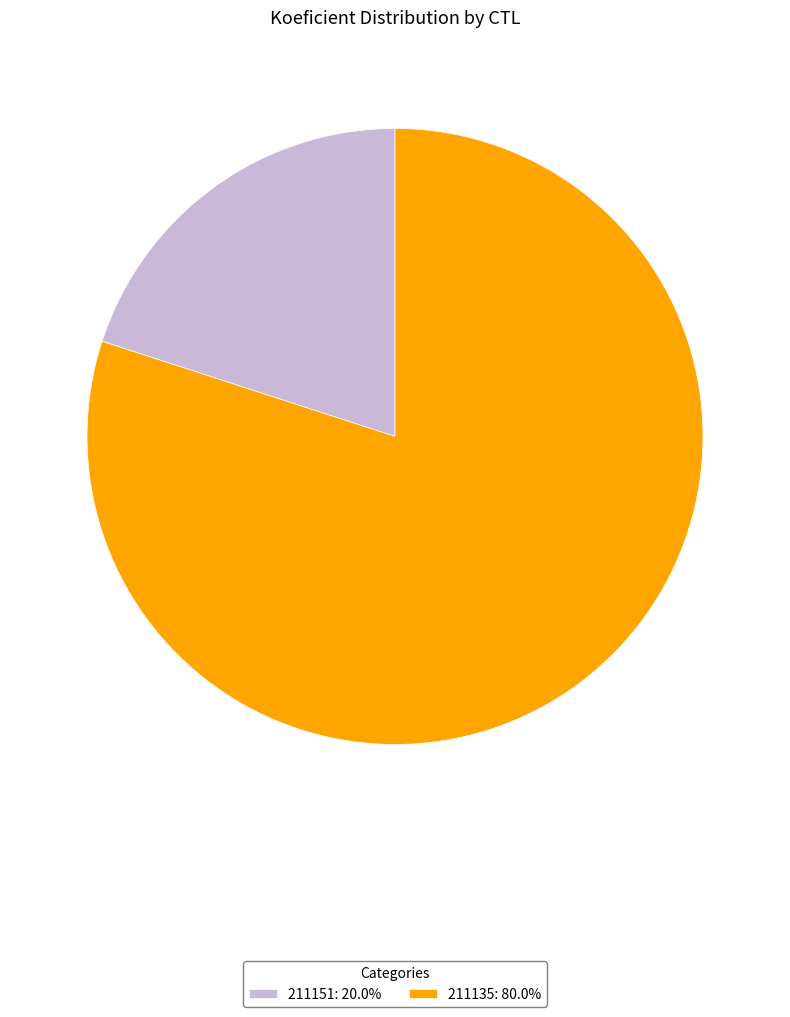

Which slice is the smallest?

211151